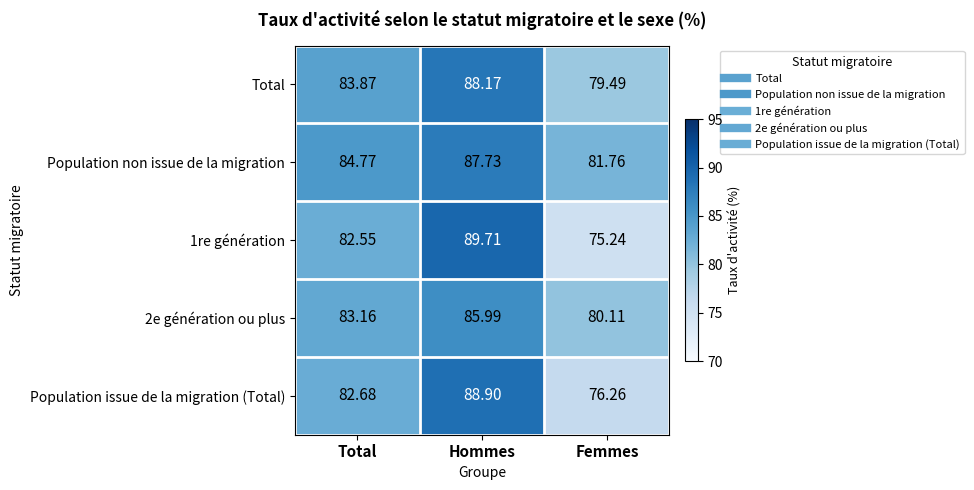

At Total, list the series in order from smallest to largest.

1re génération, Population issue de la migration (Total), 2e génération ou plus, Total, Population non issue de la migration